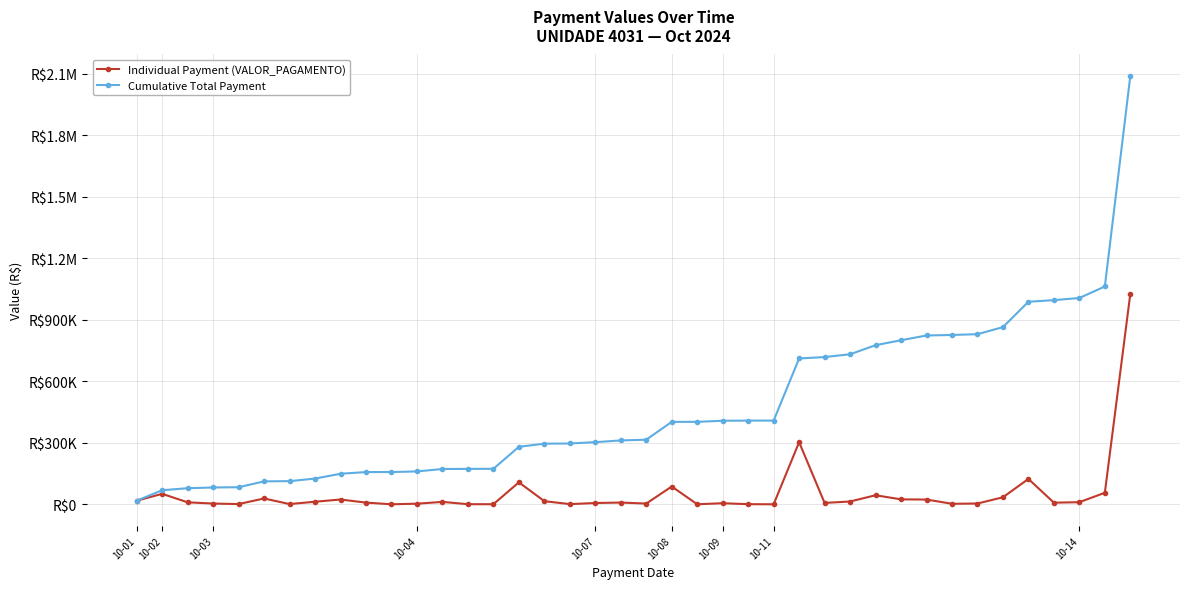

What are all the series names shown in the legend?

Individual Payment (VALOR_PAGAMENTO), Cumulative Total Payment